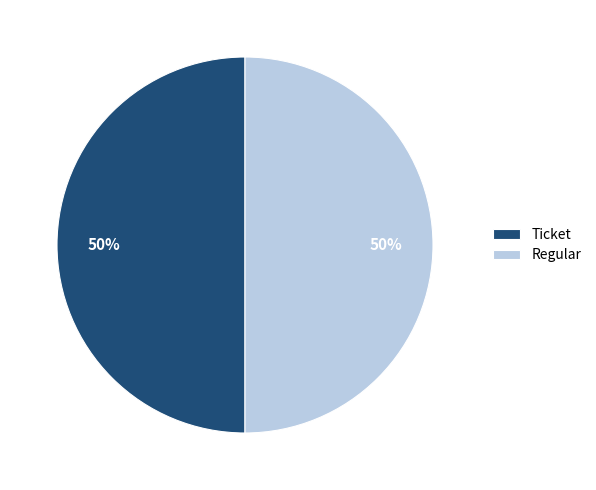

Is the sum of Ticket and Regular greater than half?

Yes